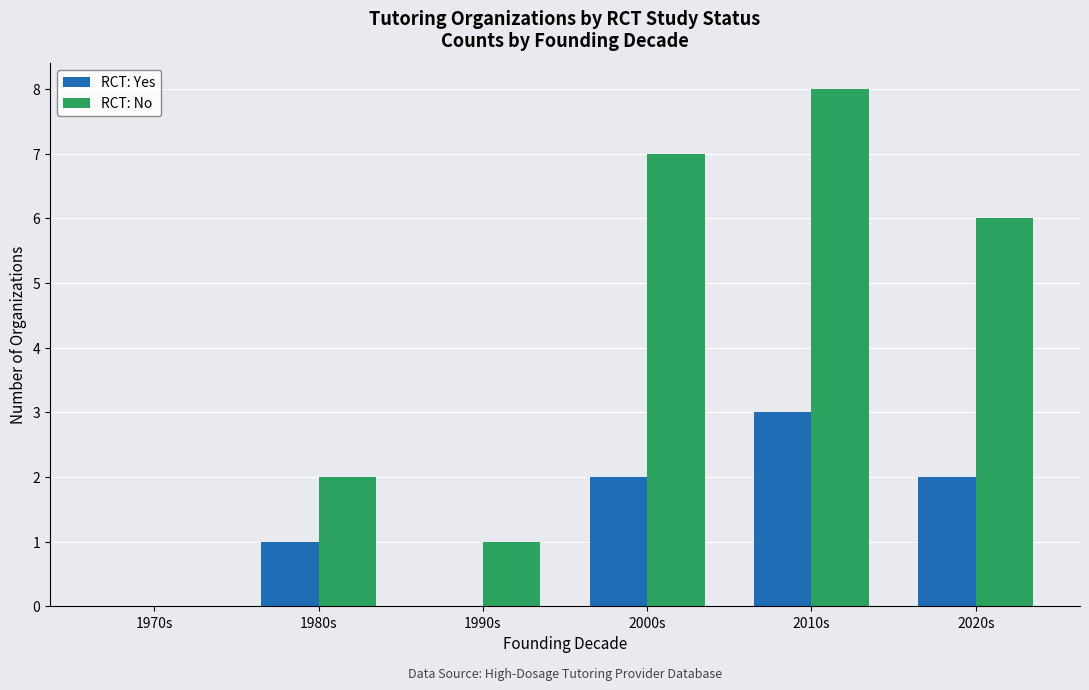

What is the sum of the RCT: No values at 1990s and 2000s?

8